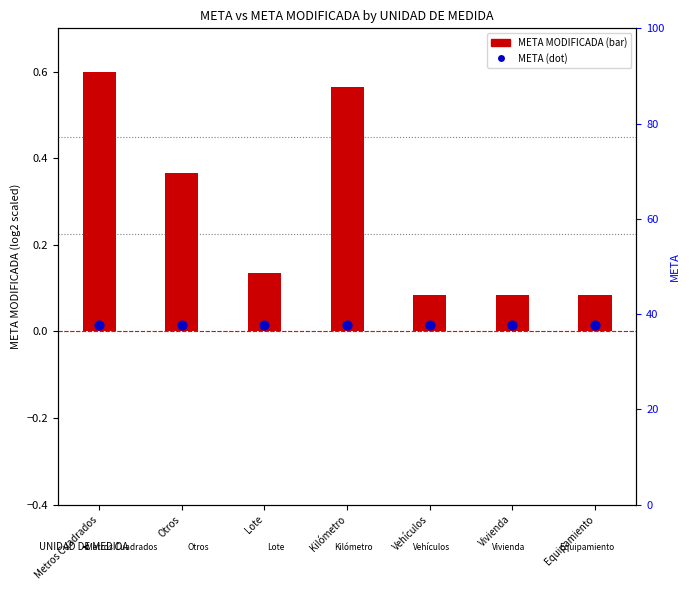

Is the value of META MODIFICADA at Lote greater than the value of META at Lote?

Yes